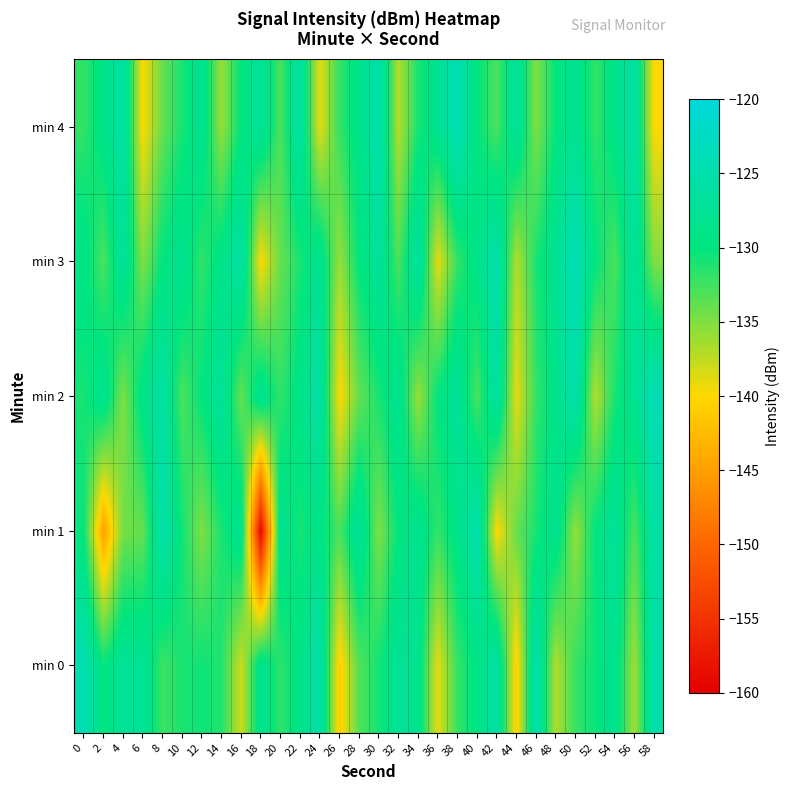

Between 24 and 50, which series saw the biggest shift?

min 4